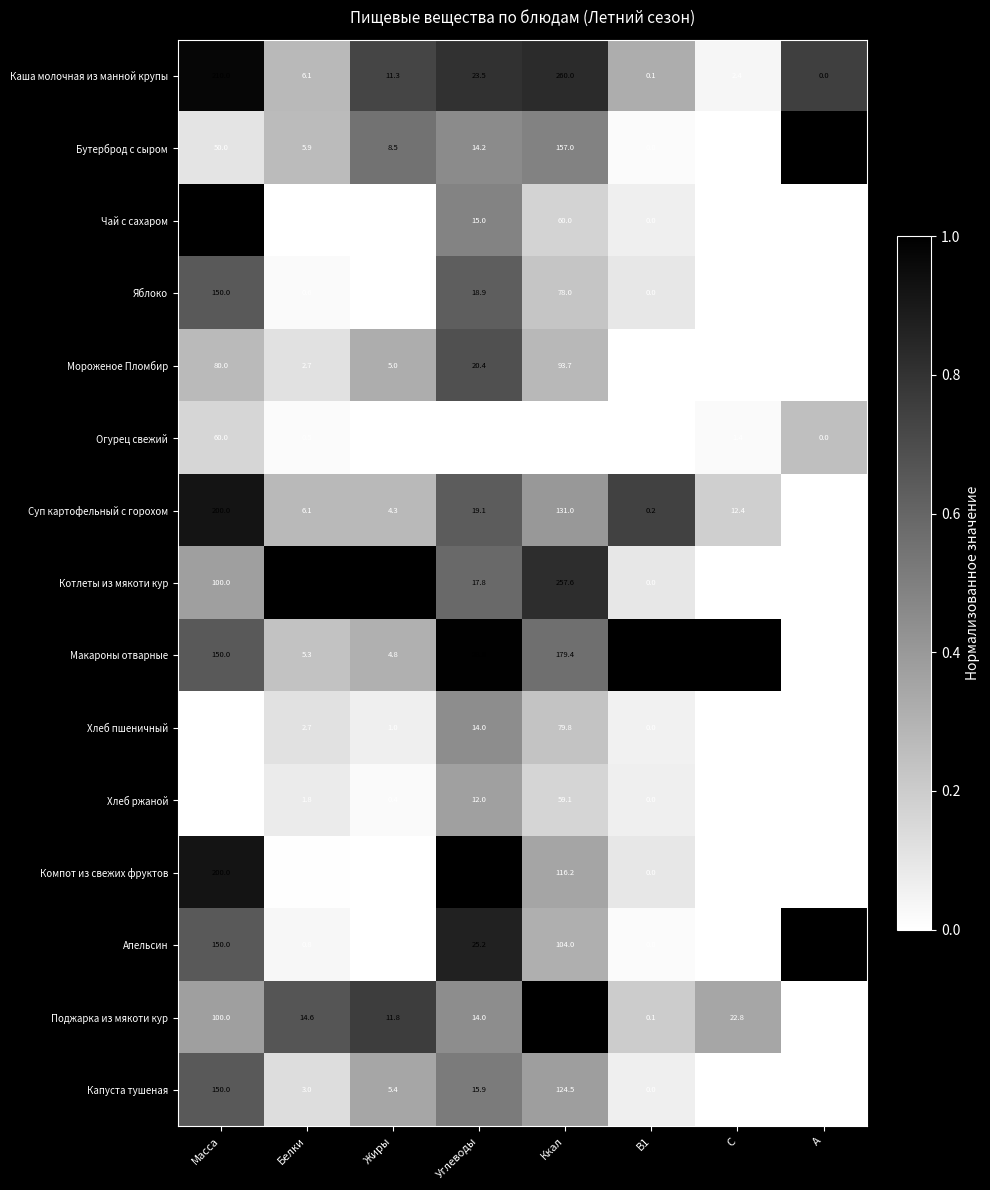

What is the sum of the Макароны отварные values at С and Углеводы?

93.6